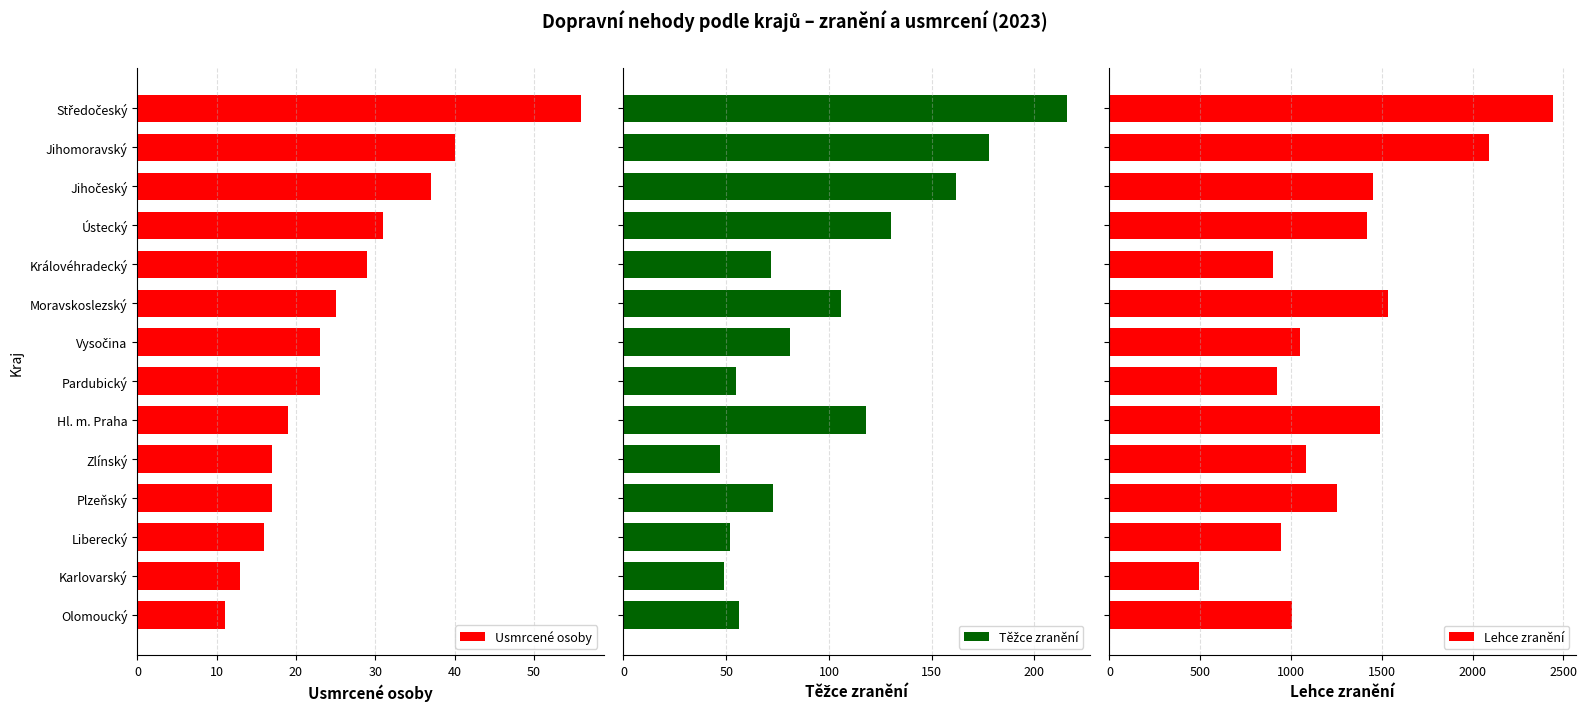

Reading left to right, transcribe all the data shown in this chart.

Usmrcené osoby: 11	13	16	17	17	19	23	23	25	29	31	37	40	56
Těžce zranění: 56	49	52	73	47	118	55	81	106	72	130	162	178	216
Lehce zranění: 1003	496	944	1253	1084	1491	921	1051	1536	903	1420	1453	2092	2445